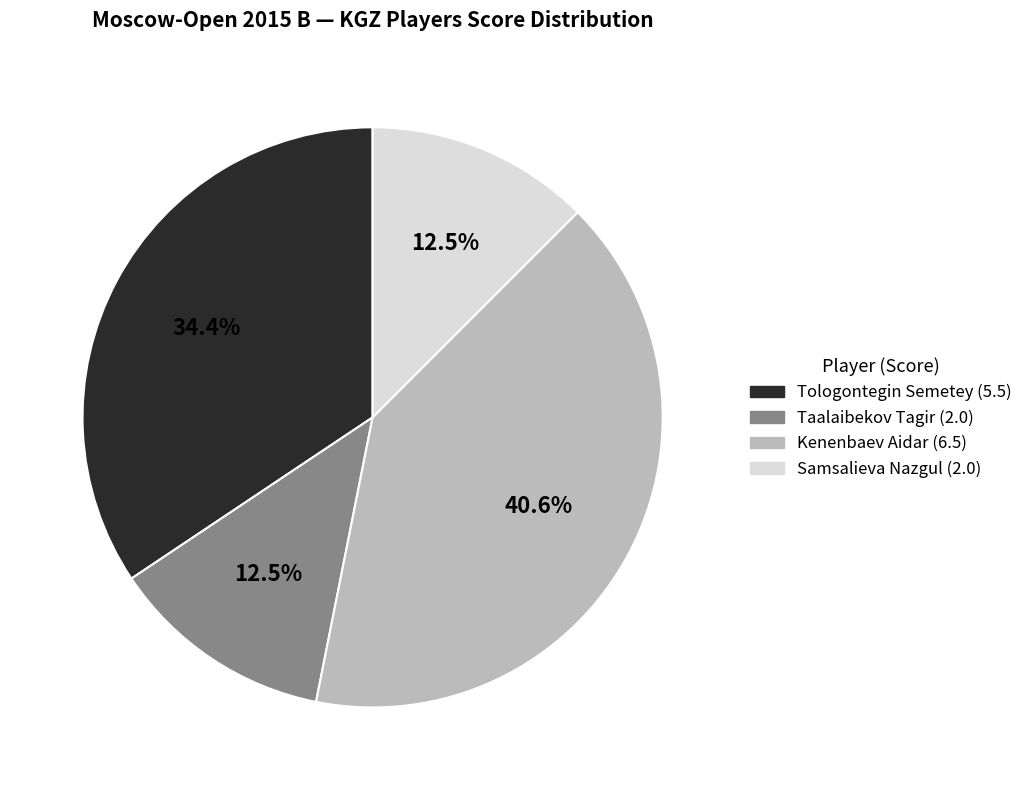

To the nearest percent, what is the difference between the largest and smallest slice percentages?

28%